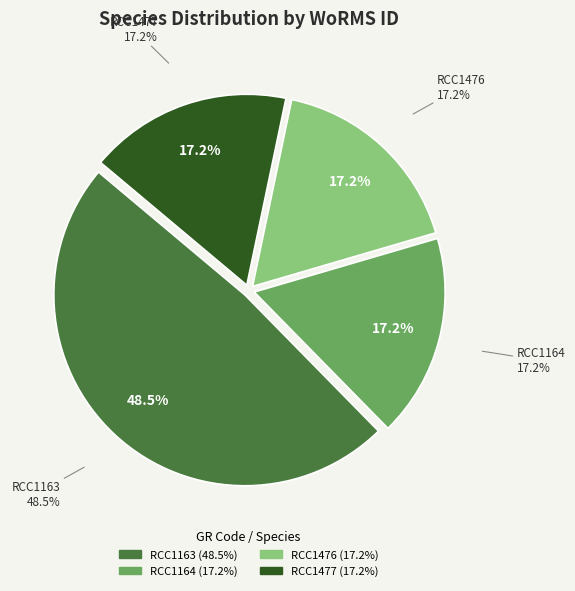

To the nearest percent, what is the combined percentage of RCC1477 Calcidiscus leptoporus and RCC1164 Calcidiscus leptoporus?

34%